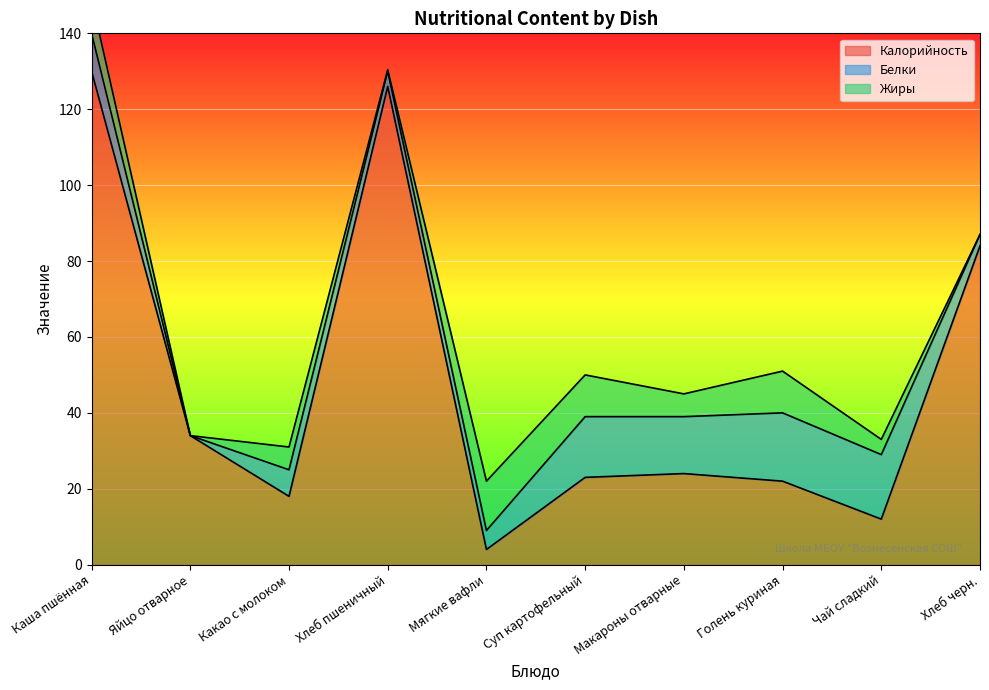

Where is Калорийность nearest to the value 67?

Хлеб черн.